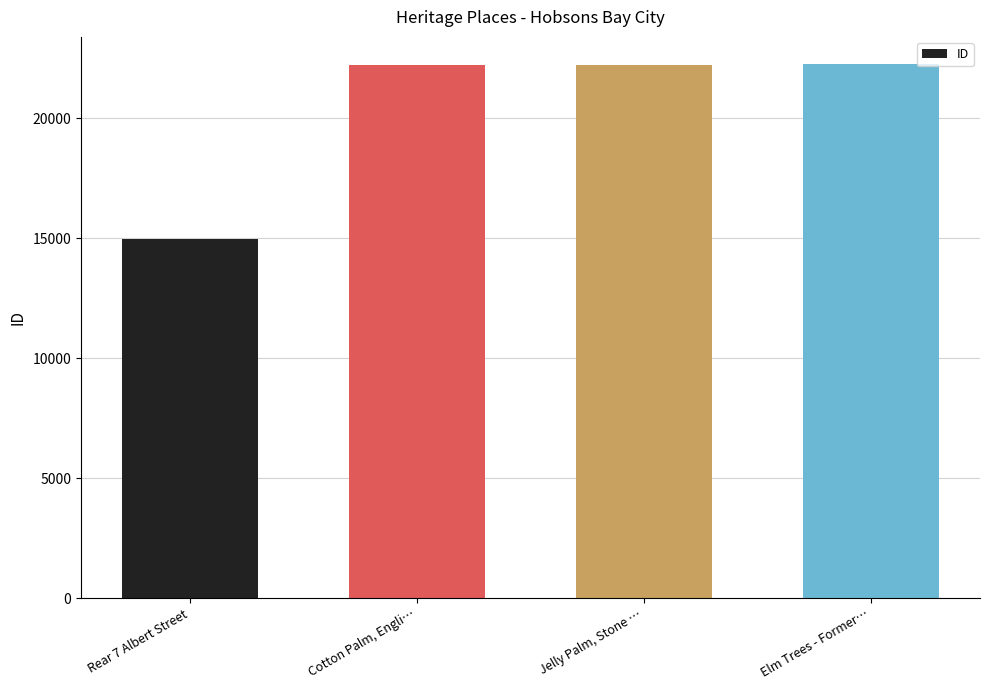

What is the approximate value at Rear 7 Albert Street?

14965